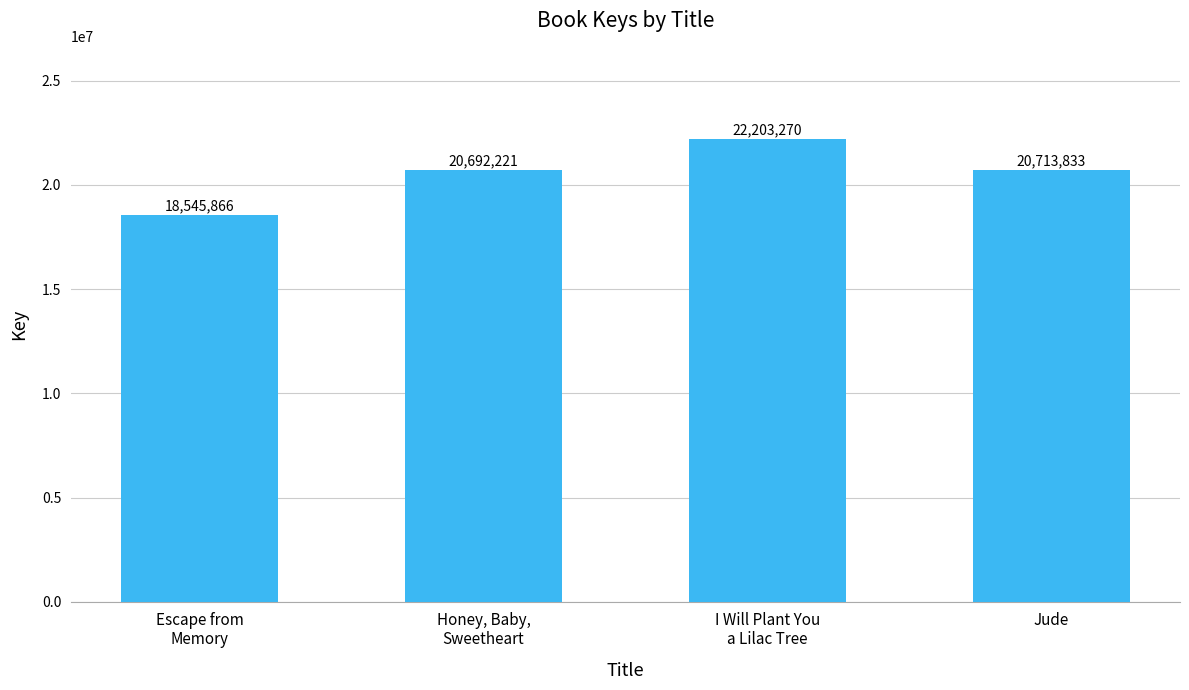

What is the label of the 2nd bar from the left?

Honey, Baby,
Sweetheart